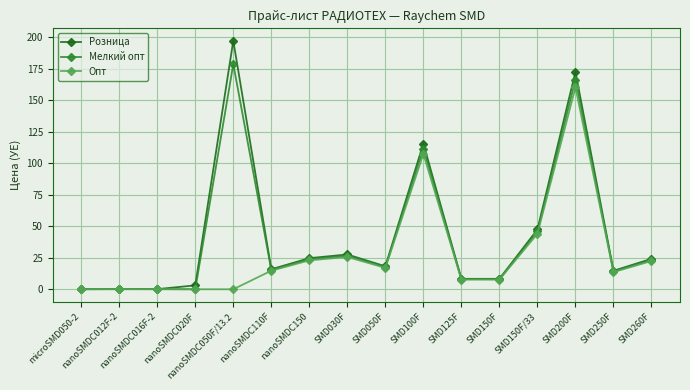

What are all the series names shown in the legend?

Розница, Мелкий опт, Опт